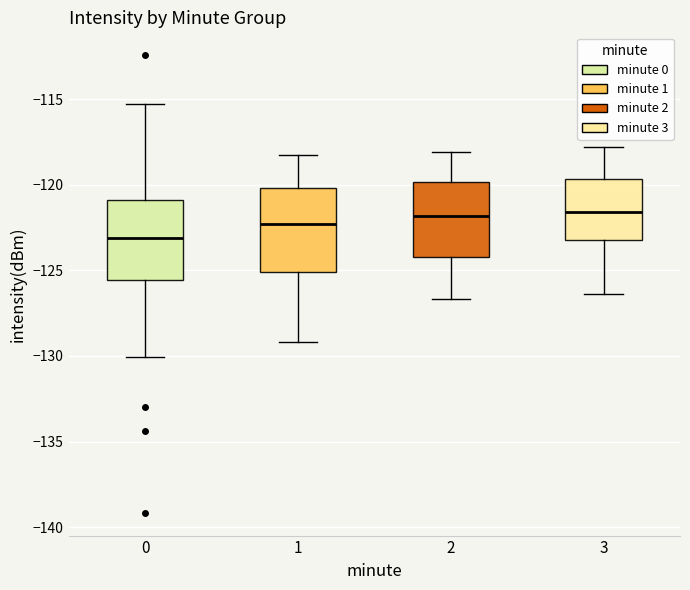

Which box has the lowest median line?

0